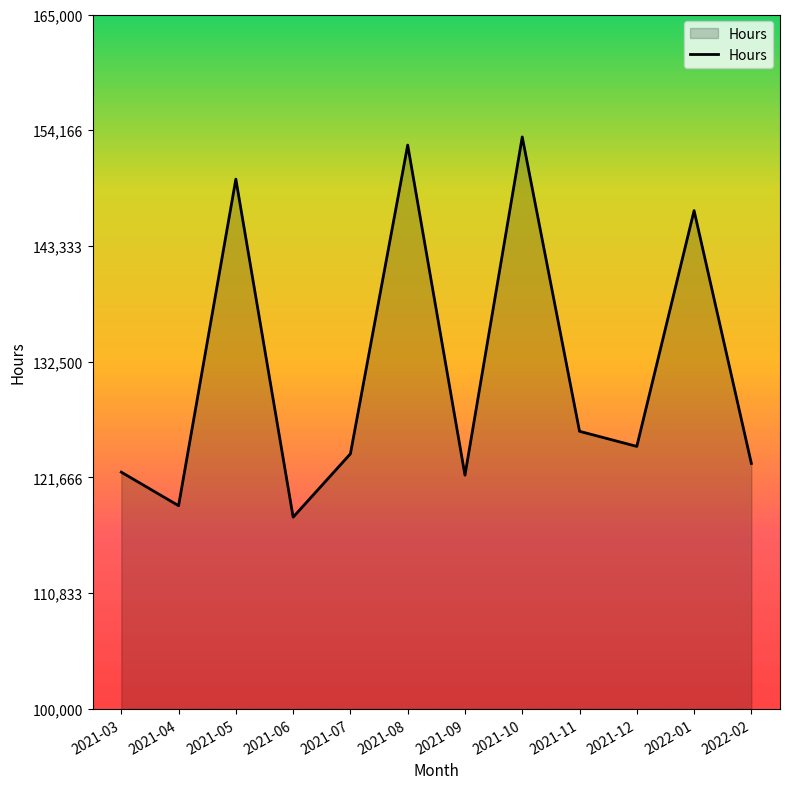

The value at 2021-07 is 123883.2. True or false?

True